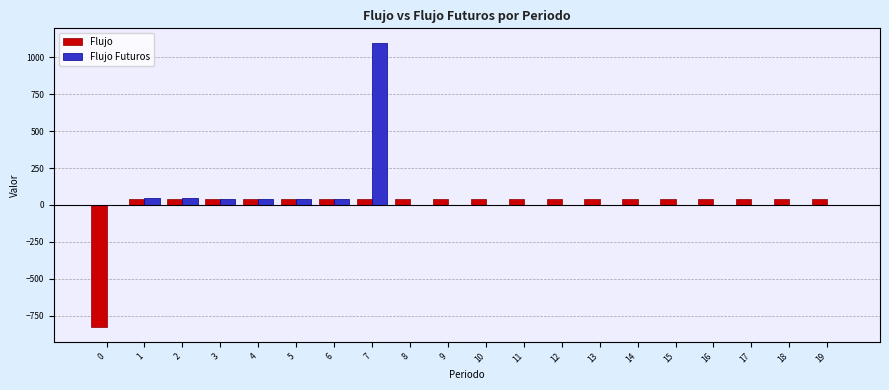

True or false: Flujo has a value of 40.0 at 3.

True